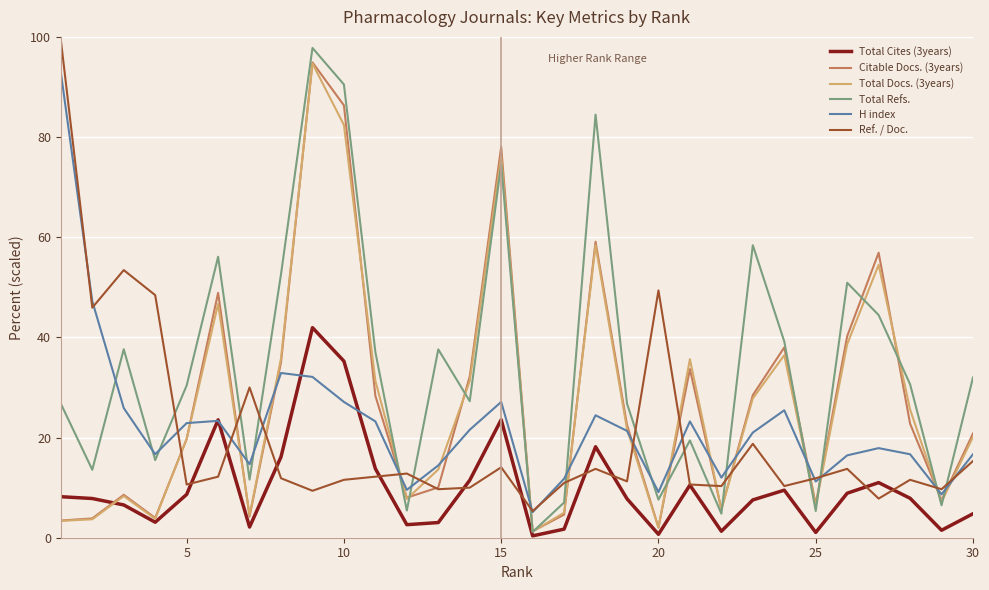

What is the maximum value for Total Cites (3years)?

41.9